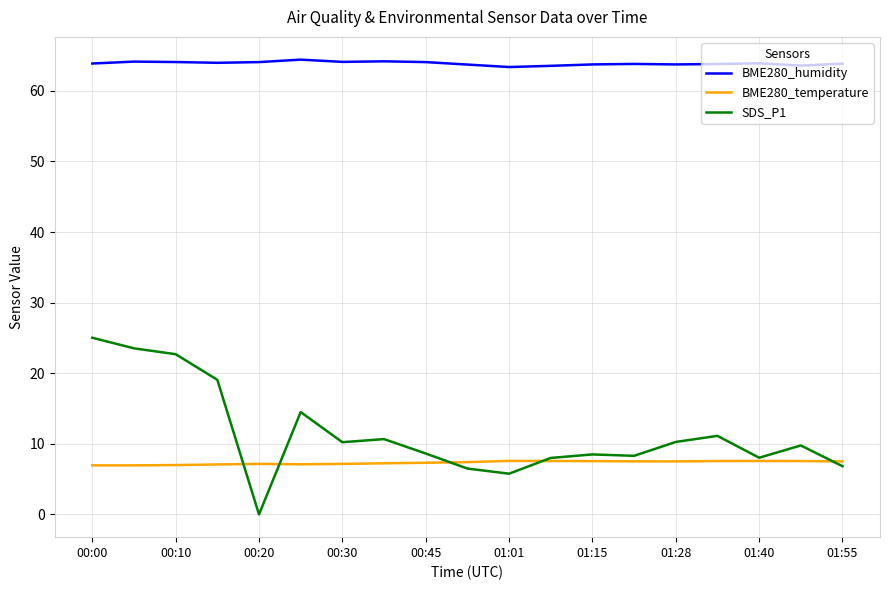

What are all the series names shown in the legend?

BME280_humidity, BME280_temperature, SDS_P1